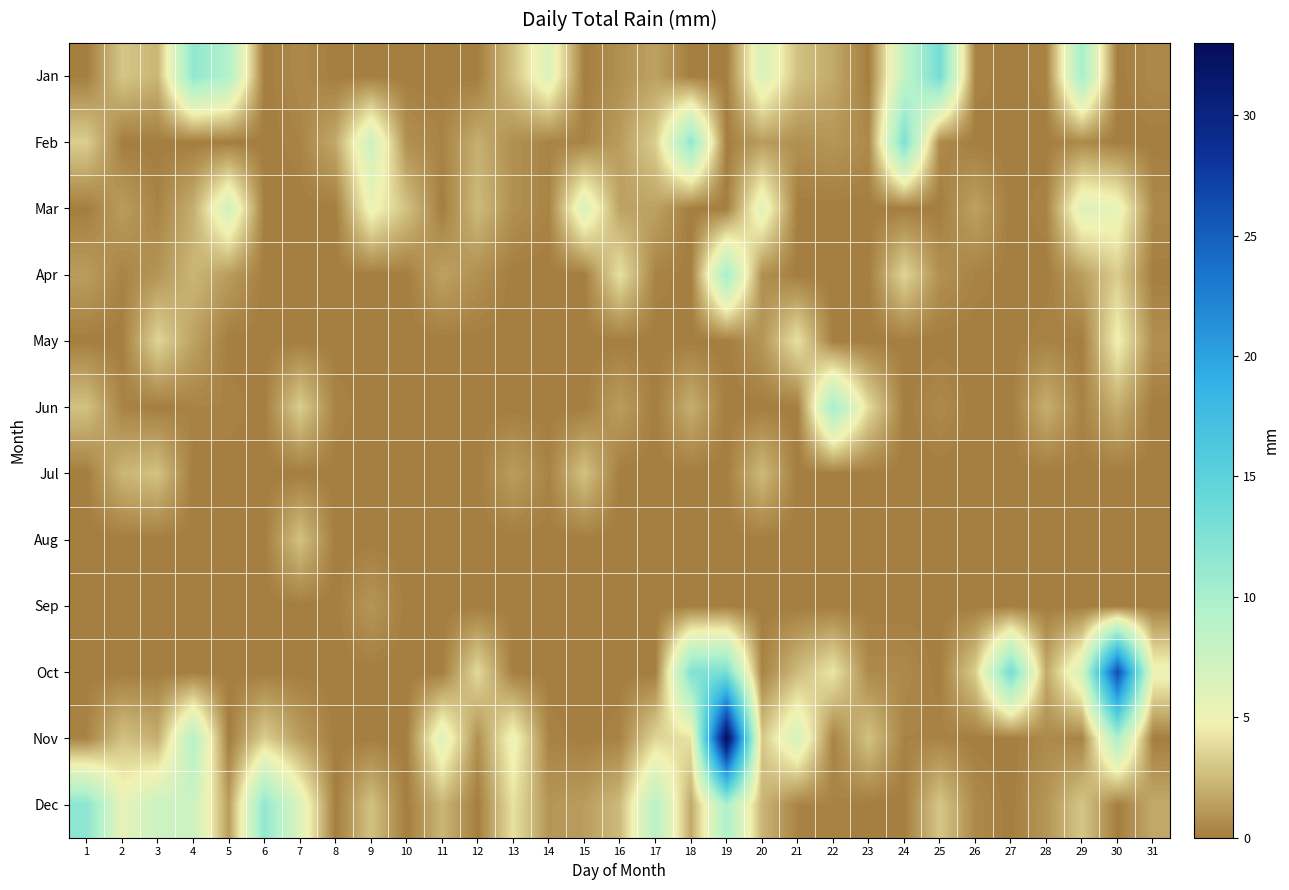

Reading right to left, list all the values displayed in this chart.

Jan: 31=0.5	30=0.0	29=10.2	28=0.2	27=0.0	26=0.2	25=13.2	24=8.1	23=0.0	22=1.8	21=2.8	20=6.6	19=0.0	18=0.0	17=1.5	16=0.8	15=0.0	14=6.3	13=2.8	12=0.0	11=0.0	10=0.0	9=0.0	8=0.0	7=0.5	6=0.0	5=9.4	4=11.4	3=2.3	2=3.0	1=0.0
Feb: 31=0.0	30=0.0	29=0.5	28=0.0	27=0.0	26=0.0	25=0.5	24=12.7	23=0.5	22=1.0	21=0.8	20=1.3	19=0.0	18=11.4	17=3.3	16=1.3	15=0.2	14=0.2	13=0.8	12=2.0	11=0.2	10=0.8	9=7.4	8=1.8	7=0.2	6=0.0	5=0.0	4=0.0	3=0.0	2=0.0	1=3.3
Mar: 31=0.5	30=5.6	29=6.3	28=0.2	27=0.0	26=1.5	25=0.0	24=0.0	23=0.0	22=0.0	21=0.0	20=6.1	19=0.0	18=0.0	17=1.5	16=1.5	15=6.6	14=0.2	13=0.8	12=2.5	11=0.0	10=2.8	9=5.3	8=0.0	7=0.0	6=0.0	5=7.1	4=2.0	3=0.2	2=1.3	1=0.0
Apr: 31=0.0	30=3.3	29=1.3	28=0.0	27=0.0	26=0.2	25=0.8	24=3.6	23=0.0	22=0.0	21=0.0	20=0.8	19=10.2	18=0.0	17=0.2	16=4.1	15=0.0	14=0.0	13=0.0	12=0.8	11=1.5	10=0.0	9=0.0	8=0.0	7=0.0	6=0.0	5=1.3	4=2.3	3=1.0	2=0.2	1=1.3
May: 31=0.8	30=4.8	29=0.0	28=0.2	27=0.0	26=0.0	25=0.0	24=0.0	23=0.0	22=0.0	21=4.1	20=1.0	19=0.0	18=0.0	17=0.0	16=0.0	15=0.0	14=0.0	13=0.0	12=0.0	11=0.0	10=0.0	9=0.0	8=0.0	7=0.0	6=0.0	5=0.0	4=1.5	3=3.6	2=0.0	1=0.0
Jun: 31=0.0	30=2.0	29=0.2	28=2.0	27=0.0	26=0.0	25=0.5	24=0.0	23=3.8	22=10.2	21=0.0	20=0.0	19=0.0	18=2.0	17=0.0	16=1.3	15=0.0	14=0.0	13=0.0	12=0.0	11=0.0	10=0.0	9=0.0	8=0.2	7=3.3	6=0.0	5=0.2	4=0.2	3=0.0	2=0.2	1=2.8
Jul: 31=0.0	30=0.0	29=0.0	28=0.0	27=0.0	26=0.0	25=0.0	24=0.0	23=0.0	22=0.0	21=0.0	20=2.5	19=0.0	18=0.0	17=0.0	16=0.0	15=2.8	14=0.2	13=1.3	12=0.0	11=0.0	10=0.0	9=0.0	8=0.0	7=0.0	6=0.0	5=0.0	4=0.0	3=2.8	2=2.3	1=0.0
Aug: 31=0.0	30=0.0	29=0.0	28=0.0	27=0.0	26=0.0	25=0.0	24=0.0	23=0.0	22=0.0	21=0.0	20=0.0	19=0.0	18=0.0	17=0.0	16=0.0	15=0.0	14=0.0	13=0.0	12=0.0	11=0.0	10=0.0	9=0.0	8=0.0	7=2.8	6=0.0	5=0.0	4=0.0	3=0.0	2=0.0	1=0.0
Sep: 31=0.0	30=0.0	29=0.0	28=0.0	27=0.0	26=0.0	25=0.0	24=0.0	23=0.0	22=0.0	21=0.0	20=0.0	19=0.0	18=0.0	17=0.0	16=0.0	15=0.0	14=0.0	13=0.0	12=0.0	11=0.0	10=0.0	9=1.0	8=0.0	7=0.0	6=0.0	5=0.0	4=0.0	3=0.0	2=0.0	1=0.0
Oct: 31=5.3	30=26.2	29=6.9	28=1.8	27=13.2	26=3.3	25=0.0	24=0.5	23=0.5	22=4.3	21=2.5	20=0.2	19=12.9	18=12.4	17=0.0	16=0.0	15=0.0	14=0.0	13=0.0	12=3.8	11=0.0	10=0.0	9=0.0	8=0.0	7=0.0	6=0.0	5=0.0	4=0.0	3=0.0	2=0.0	1=0.0
Nov: 31=0.0	30=9.7	29=0.2	28=0.5	27=0.0	26=0.0	25=0.2	24=0.2	23=2.8	22=0.2	21=6.9	20=3.0	19=32.8	18=4.1	17=3.6	16=0.2	15=0.0	14=0.2	13=5.3	12=0.8	11=6.3	10=0.0	9=0.0	8=0.0	7=1.3	6=3.3	5=0.0	4=9.1	3=2.0	2=2.8	1=0.2
Dec: 31=1.8	30=0.0	29=3.0	28=1.0	27=0.0	26=0.5	25=3.0	24=0.0	23=0.0	22=0.2	21=0.2	20=2.3	19=9.7	18=1.8	17=8.9	16=2.5	15=1.3	14=1.0	13=4.1	12=0.0	11=2.3	10=0.0	9=2.8	8=0.0	7=6.3	6=11.4	5=1.3	4=7.6	3=7.6	2=5.6	1=11.7